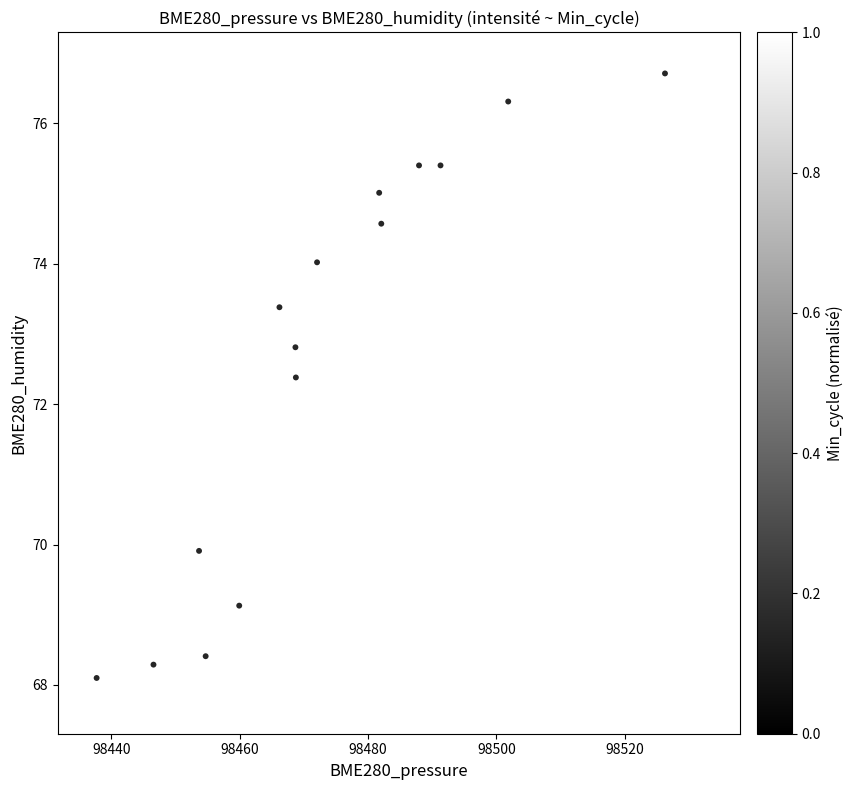

What Y value in the scatter plot is closest to 72?

72.2